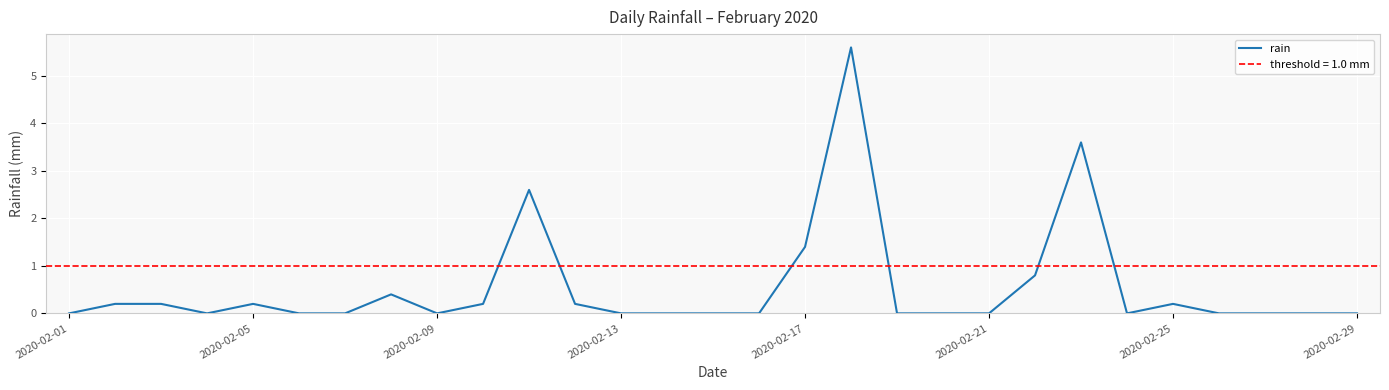

The value of rain at 2020-02-17 is 0.8. True or false?

False